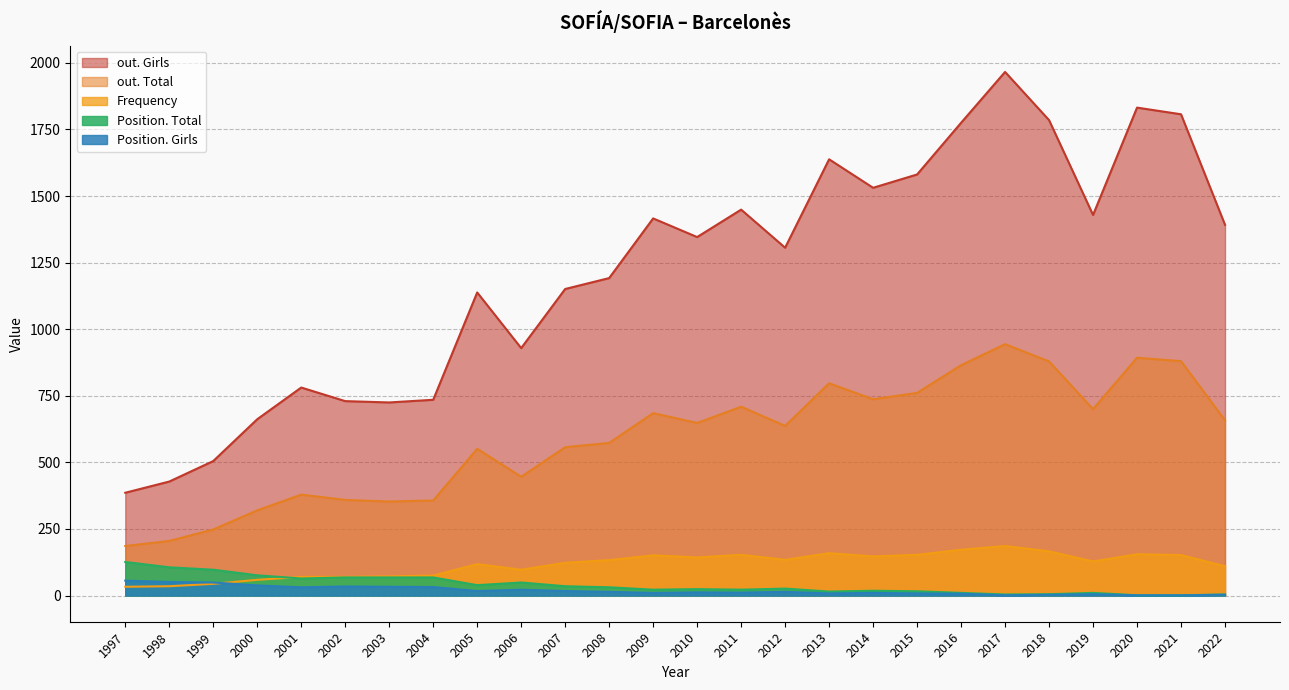

How many data points in Position. Total are above 26?

12